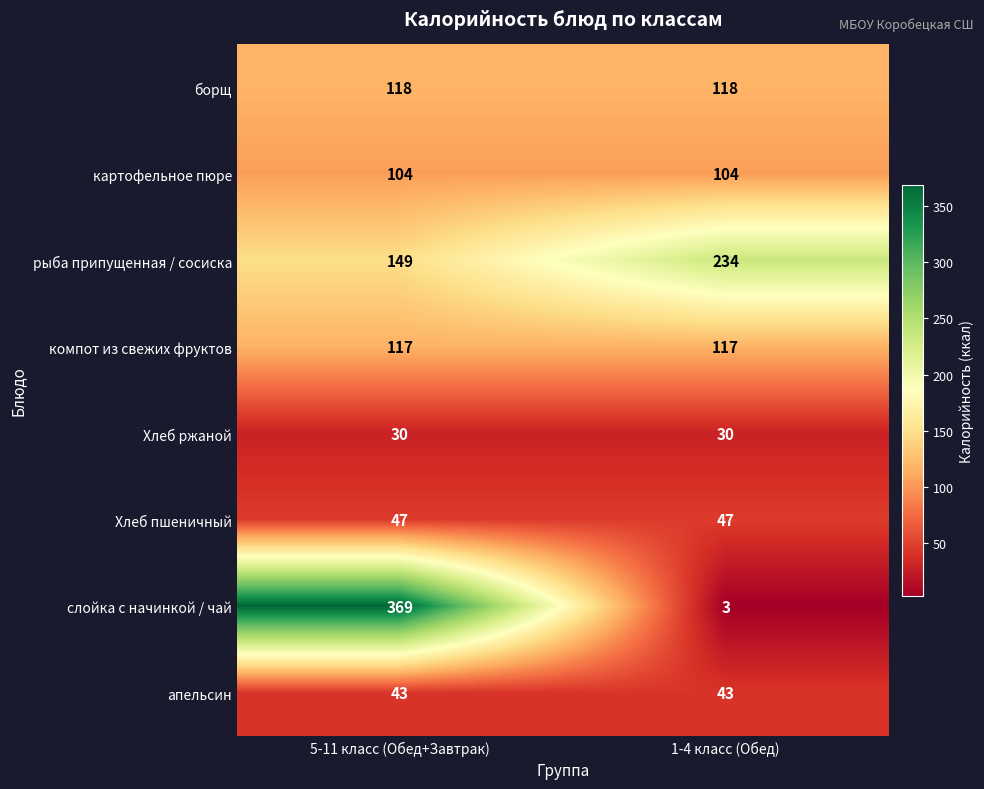

What is the spread (max minus min) of values at 1-4 класс (Обед)?

231